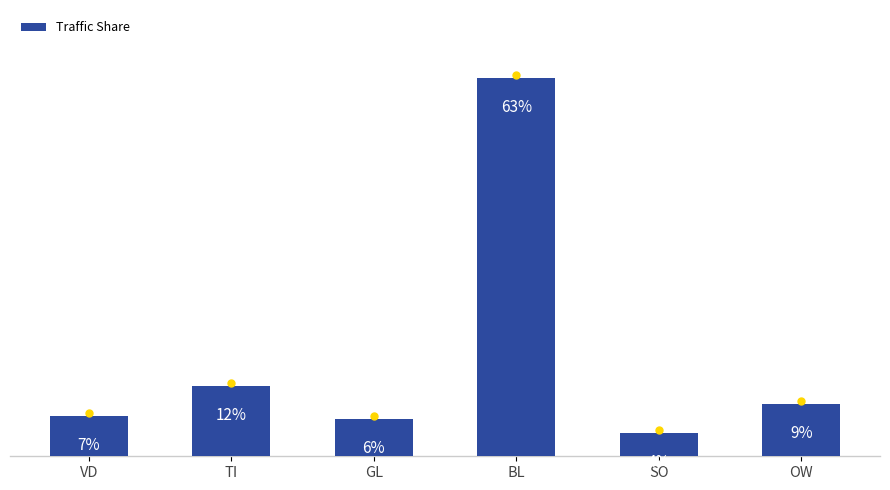

At which category does the chart reach its peak across all series?

BL